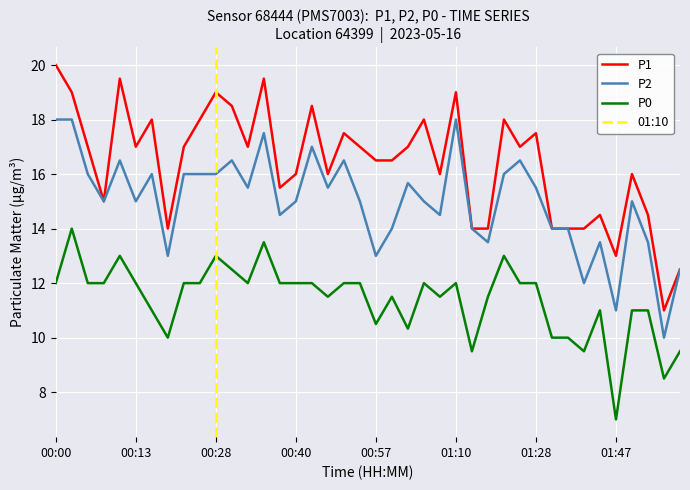

At which category is the sum across all series the highest?

00:03